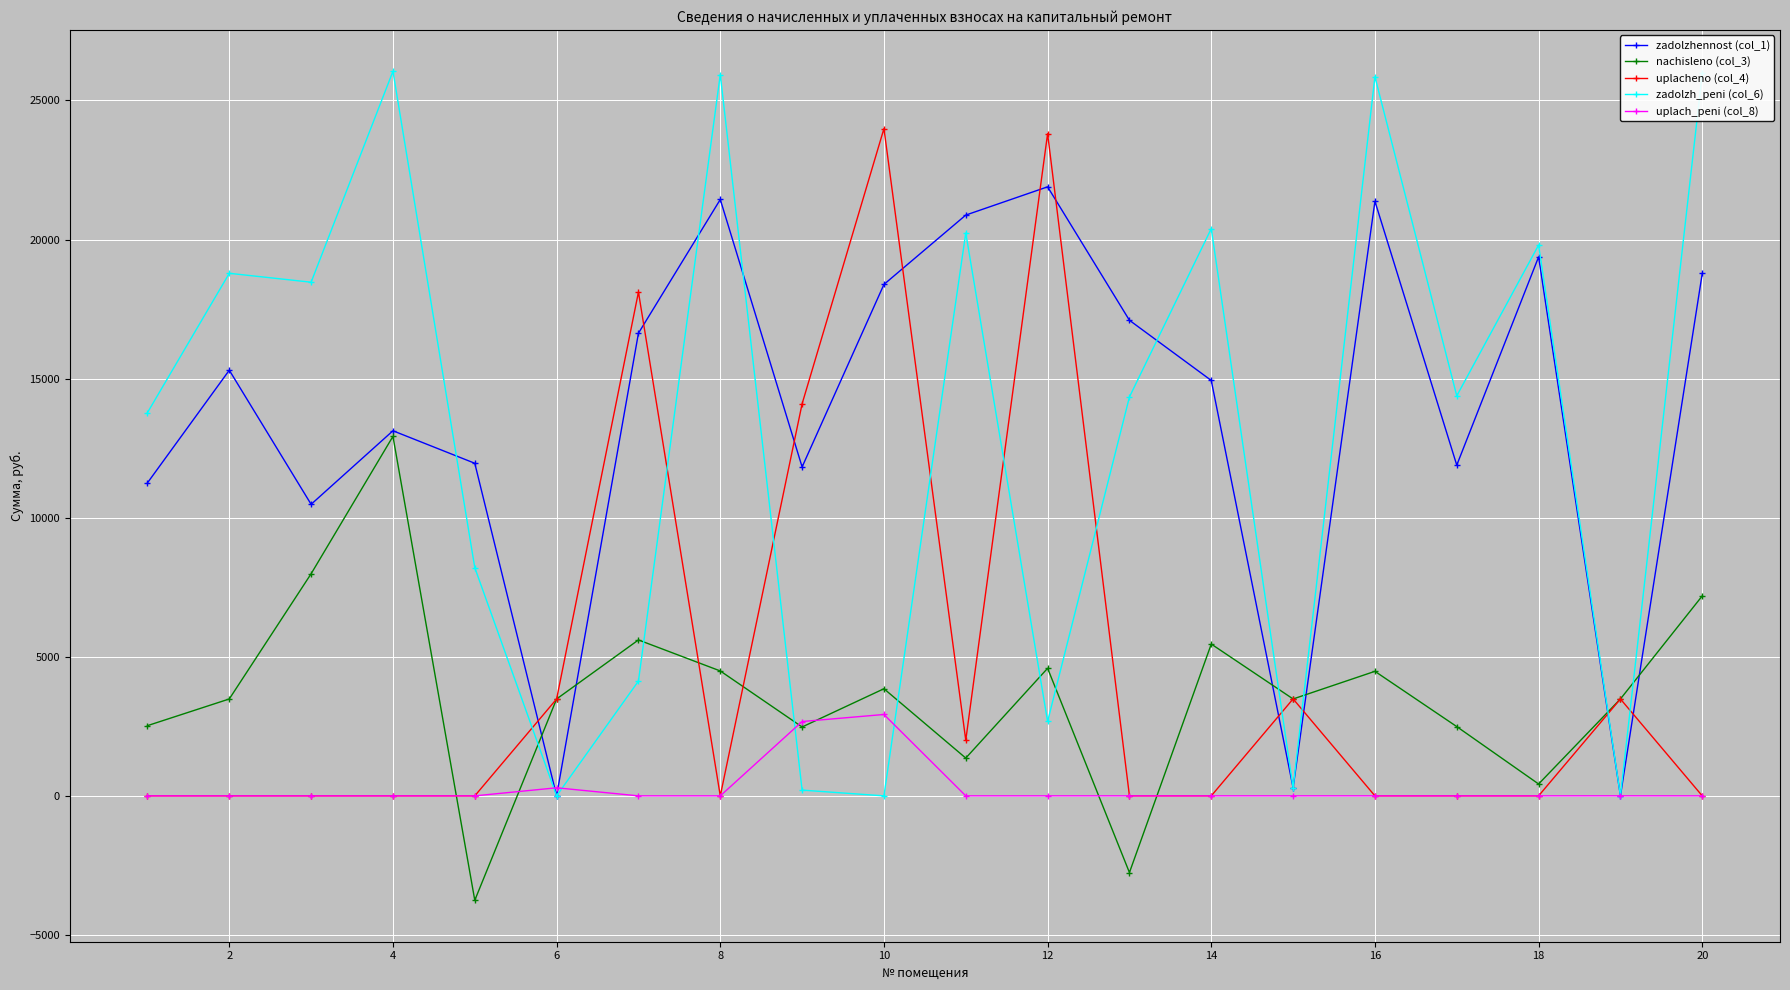

True or false: uplacheno (col_4) has more than 1 points higher than both neighbors.

True